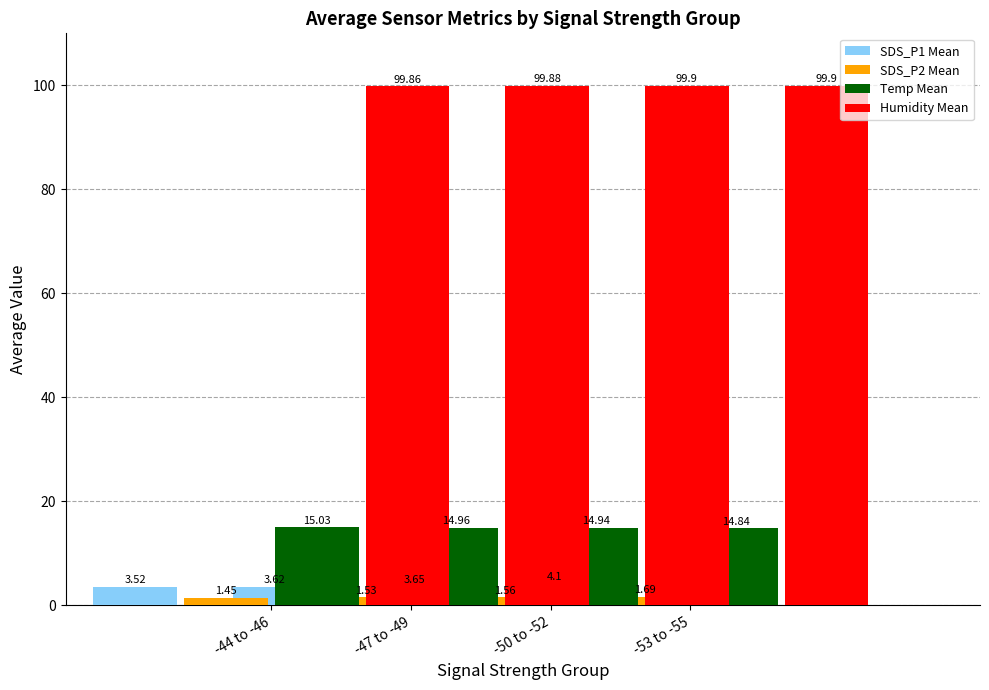

Reading right to left, transcribe all the data shown in this chart.

SDS_P1 Mean: 4.1	3.6	3.6	3.5
SDS_P2 Mean: 1.7	1.6	1.5	1.4
Temp Mean: 14.8	14.9	15.0	15.0
Humidity Mean: 99.9	99.9	99.9	99.9